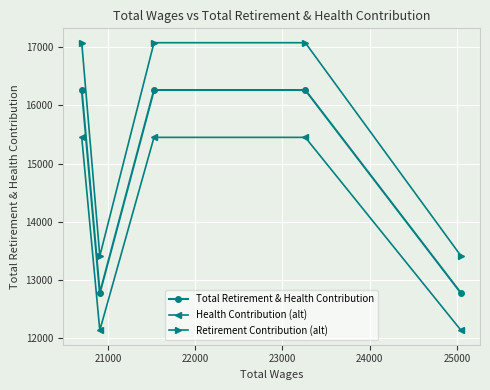

What is the sum of all Retirement Contribution (alt) values?

78051.8